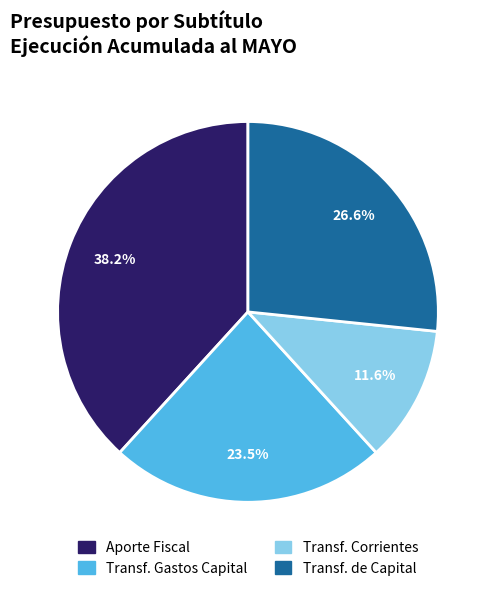

Is there a majority slice in this chart?

No